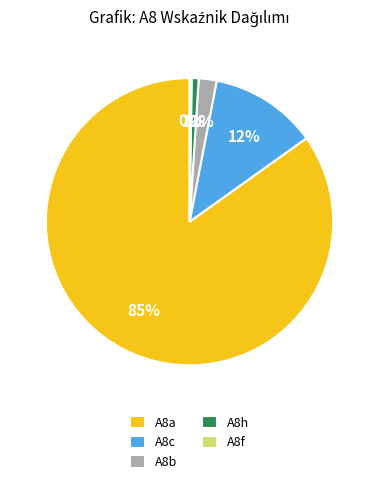

To the nearest percent, what is the difference between the A8h and A8a slice percentages?

84%